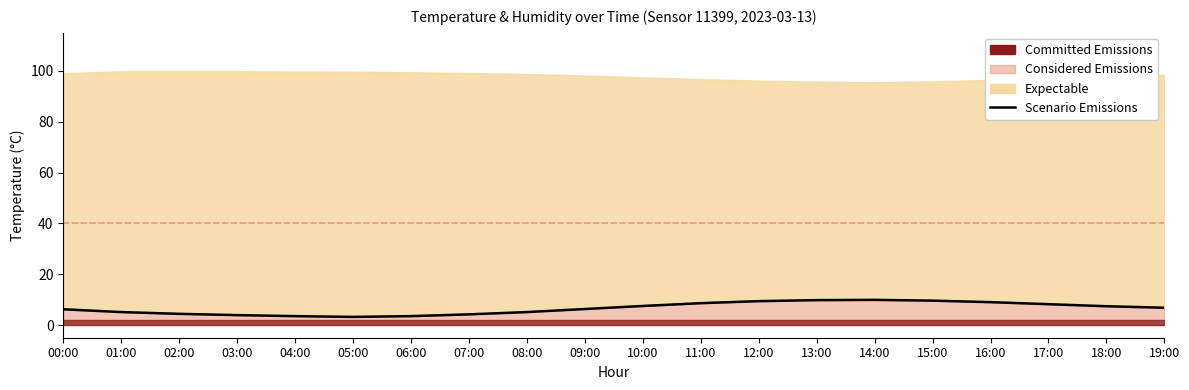

How many data points are less than 6?

8